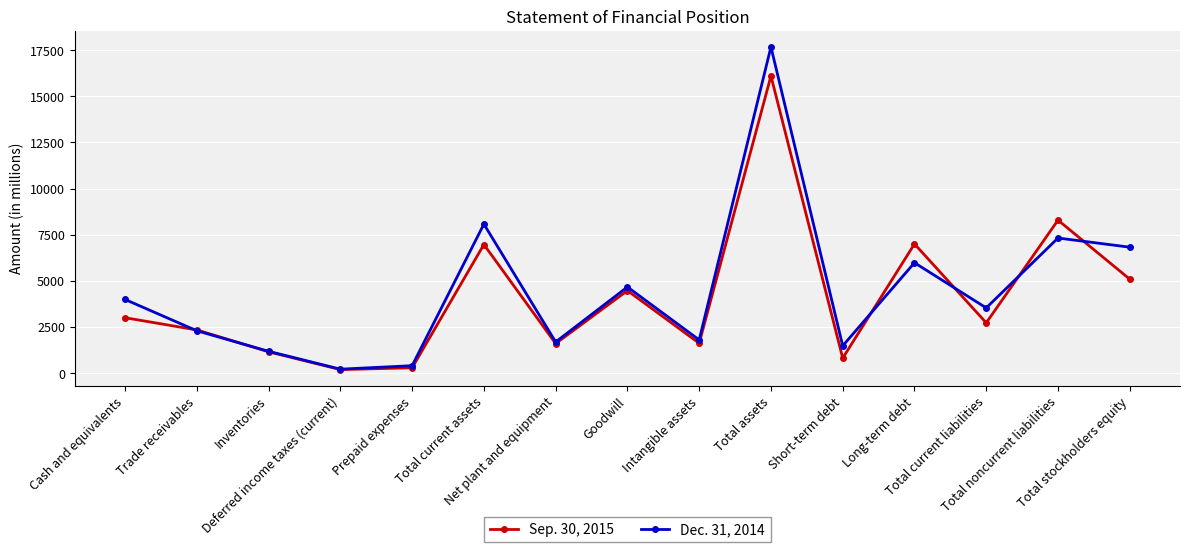

At how many categories does at least one series exceed 5522?

5